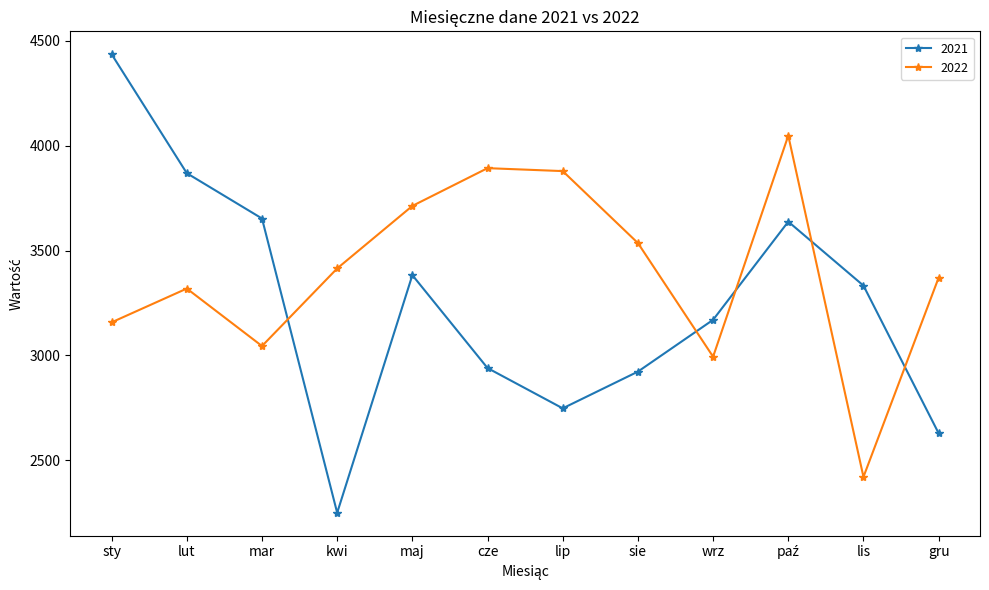

True or false: 2022 and 2021 cross at least once.

True